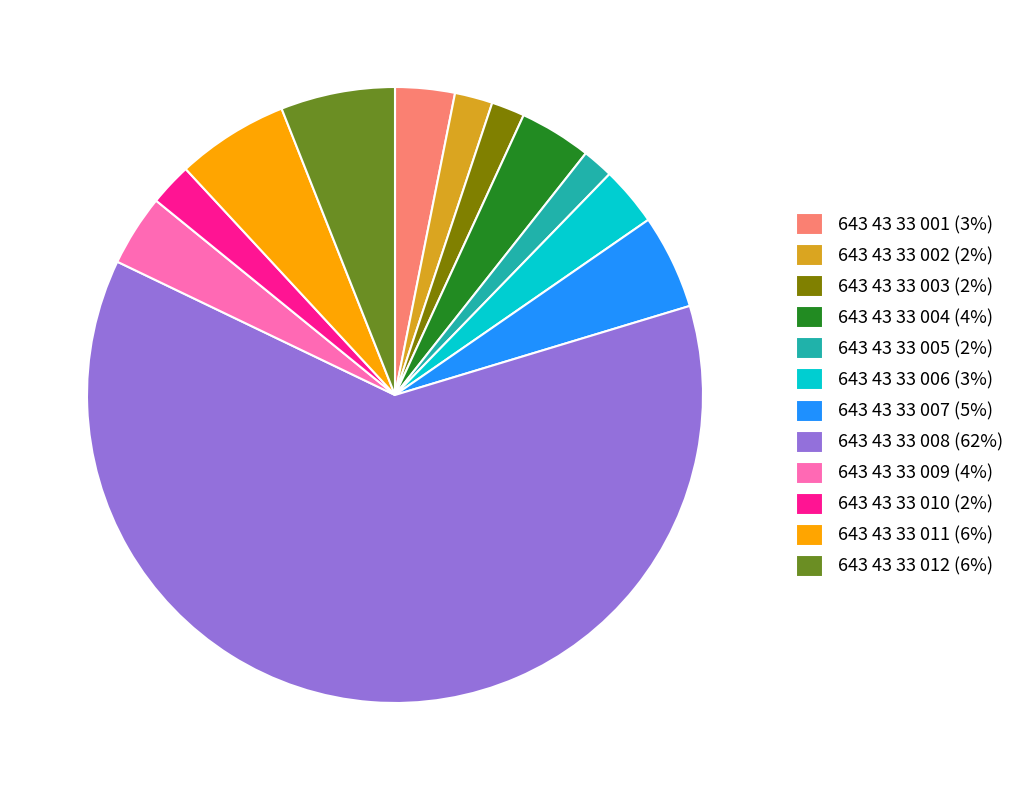

Combined, do 643 43 33 004 and 643 43 33 006 account for over 50%?

No